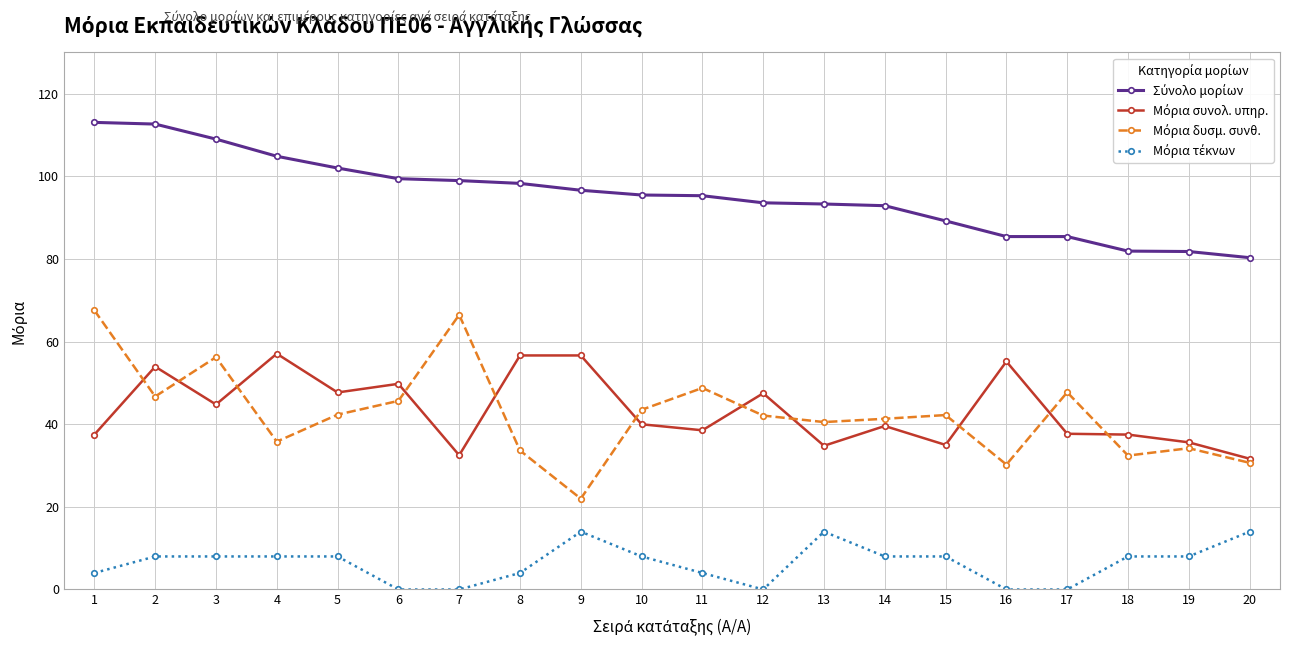

What is the maximum value shown in the chart?

113.1